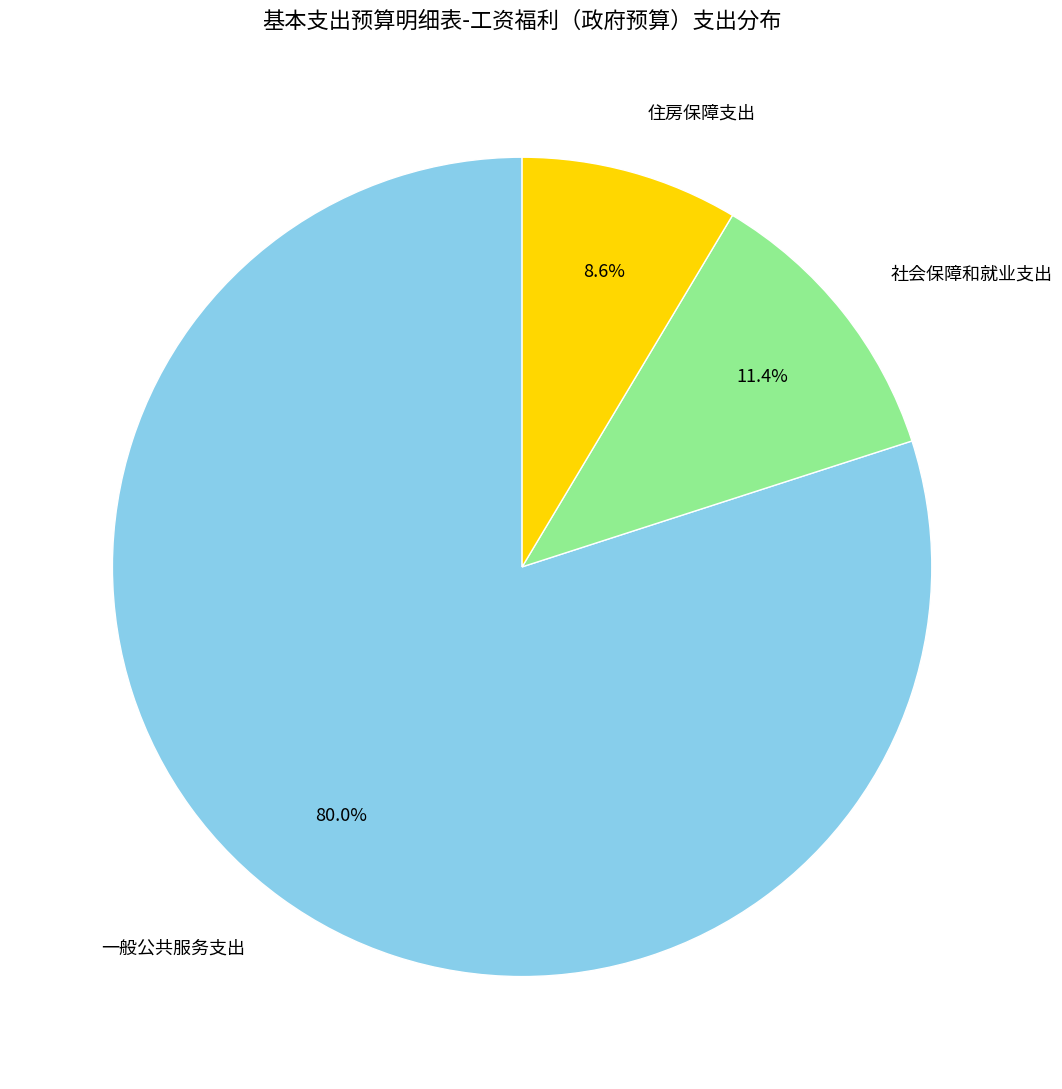

Which category has the biggest portion of the pie?

一般公共服务支出